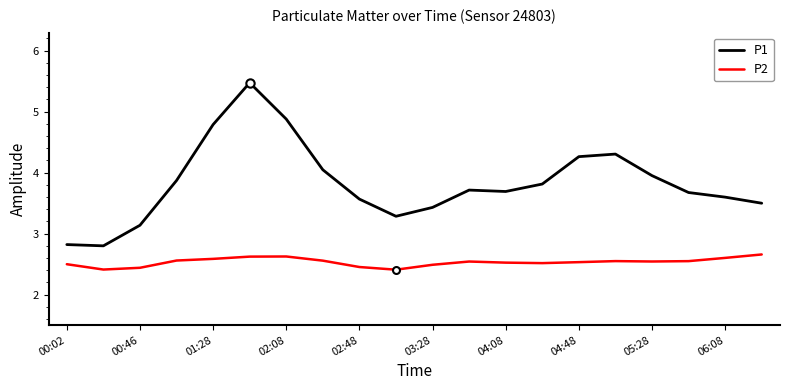

True or false: P1 and P2 intersect in this chart.

False